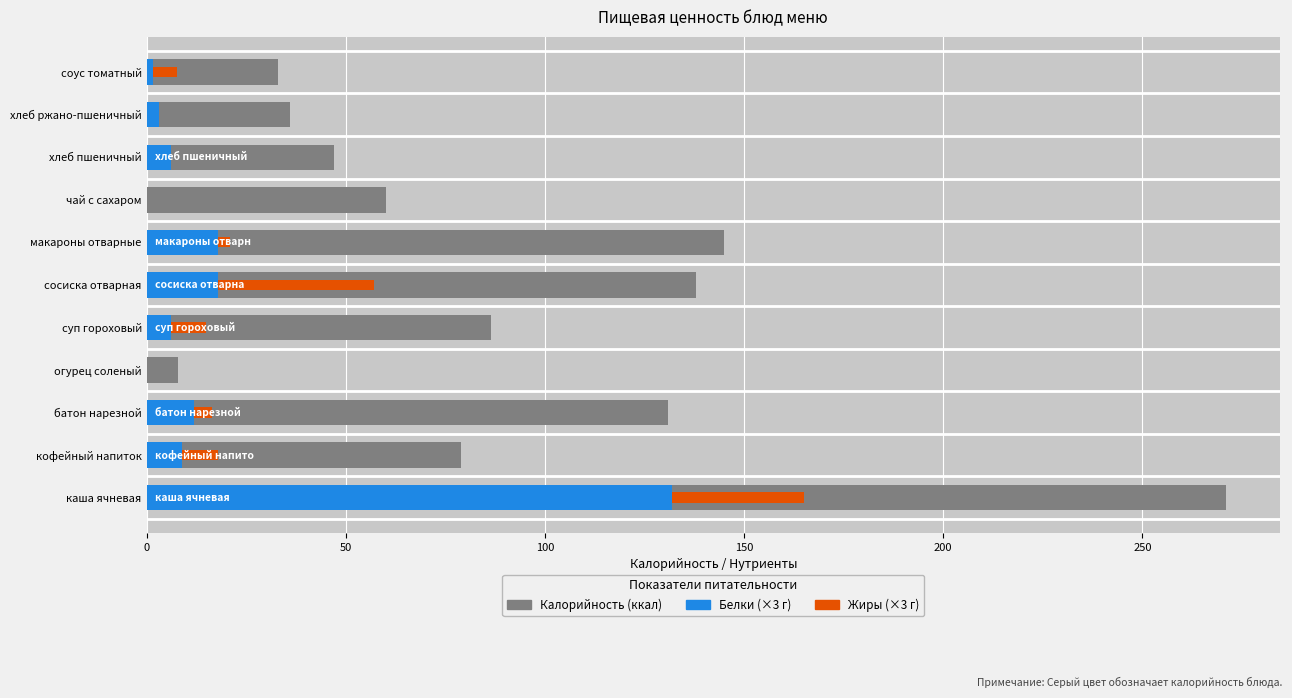

What is the difference between the maximum and minimum values in the Белки series?

132.0